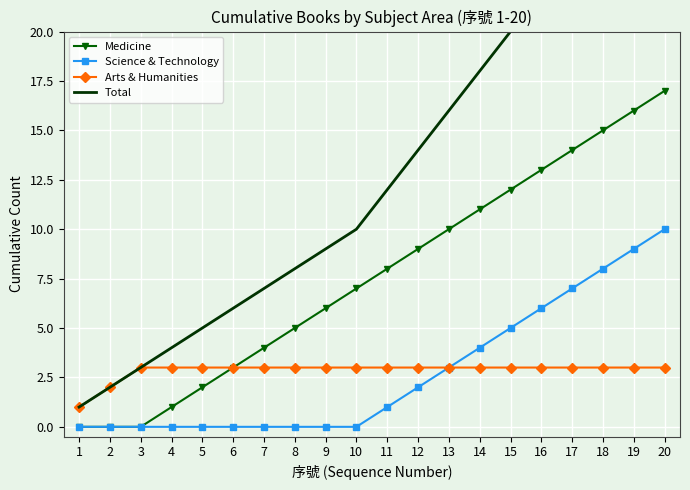

Read the Arts & Humanities value at 5.

3